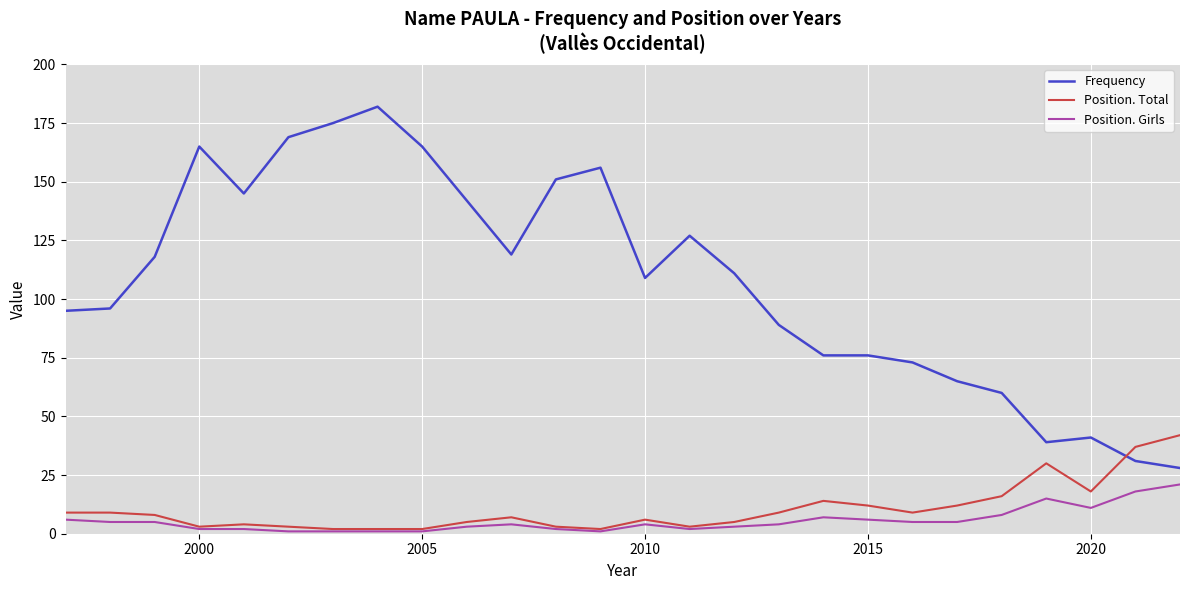

True or false: Frequency and Position. Girls intersect in this chart.

False